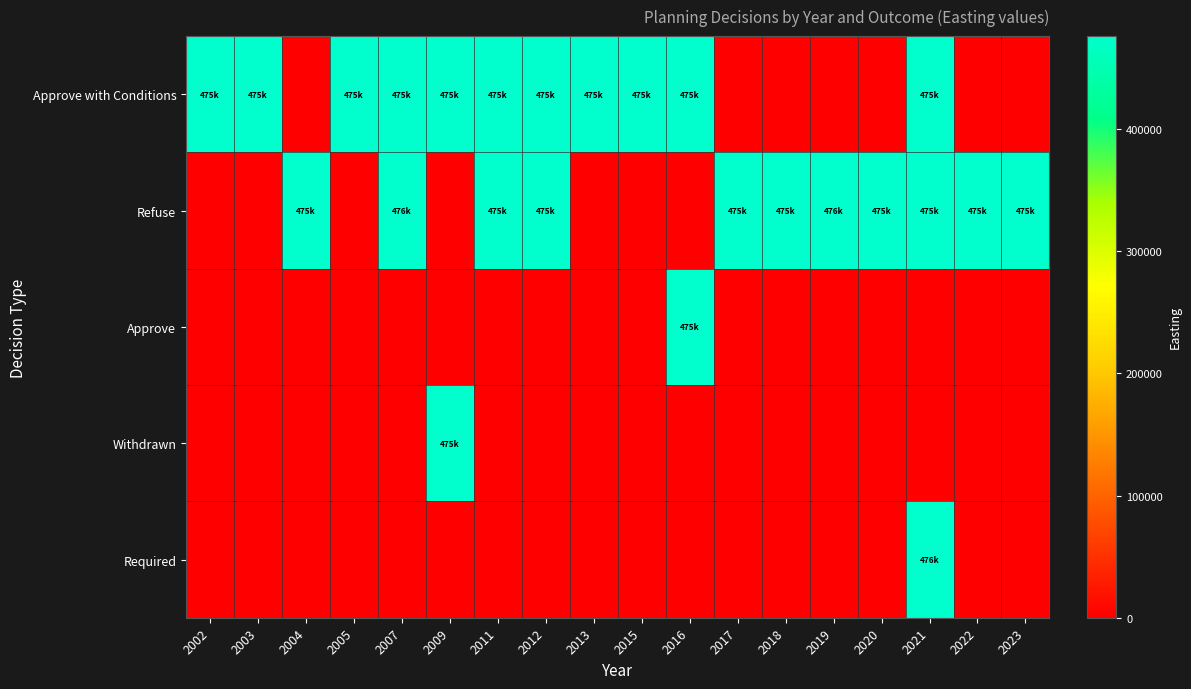

At how many categories does at least one series exceed 93835?

18